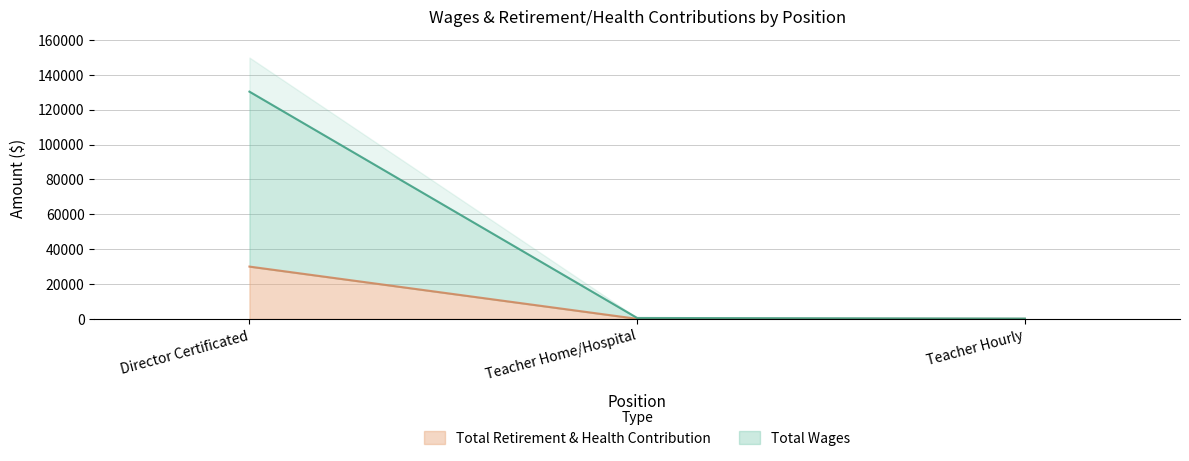

How many data points in Total Wages are less than 566?

1